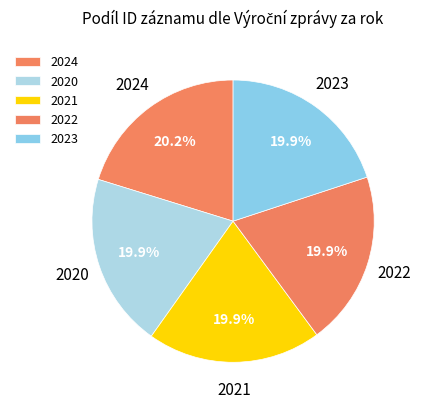

Does 2020 account for over 50% of the chart?

No